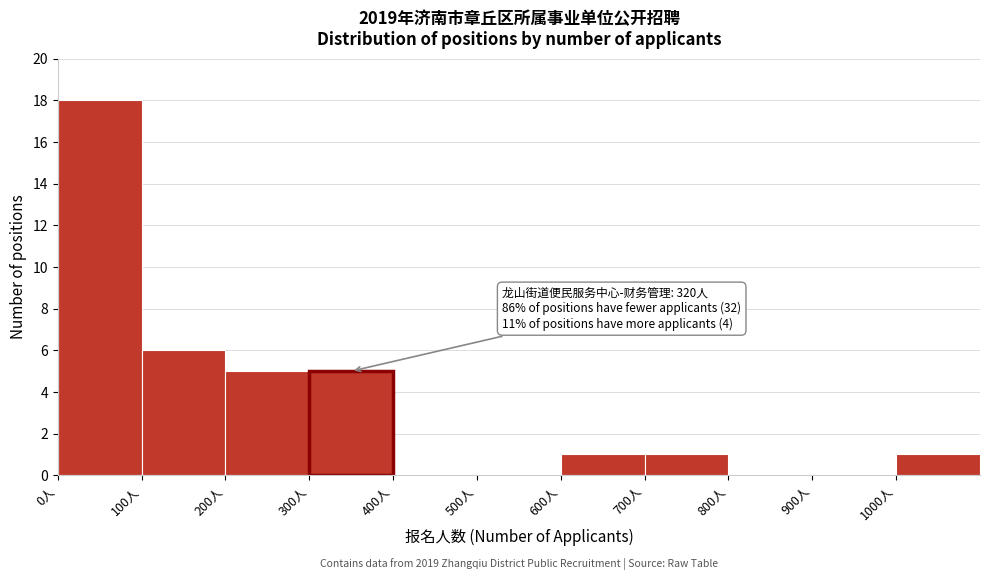

Which range on the x-axis has the tallest bar?

0 to 100